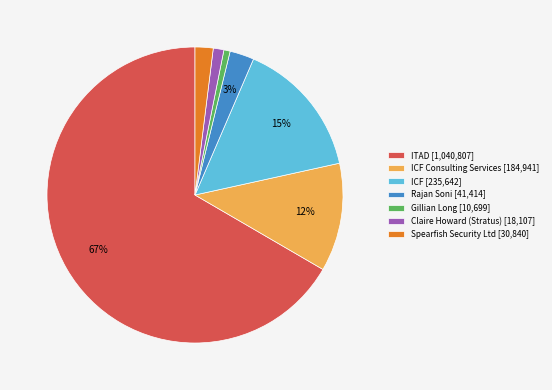

What percentage is the Claire Howard (Stratus) [18,107] slice, to the nearest percent?

1%